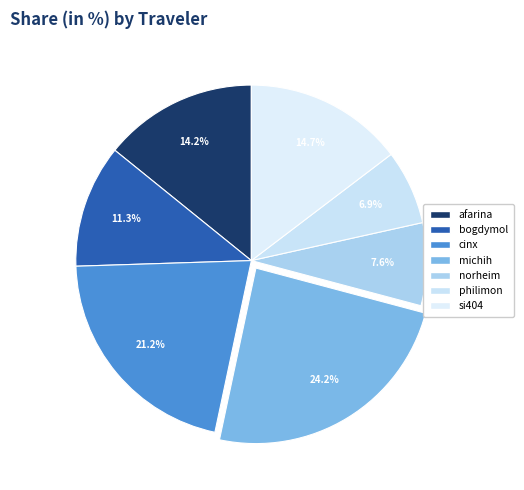

Count the number of slices in the pie.

7